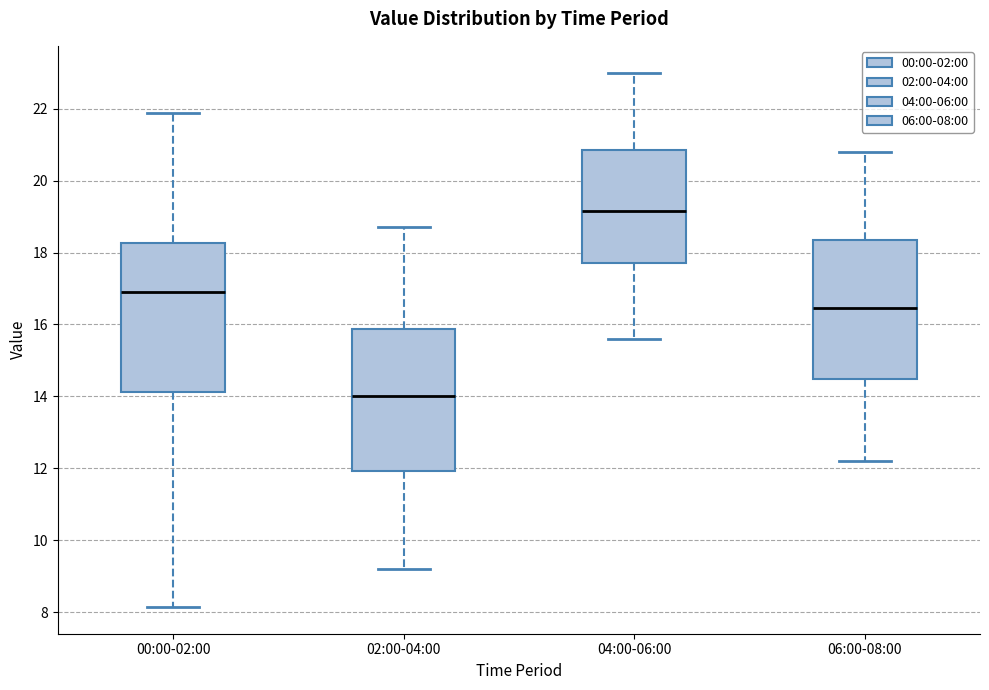

Reading left to right, read every box against the y-axis: the position of its median line, the range the box covers, and the ends of its whiskers. The values are not printed on the chart, so give them approximately, as read against the axis.

00:00-02:00: median 16.8, box 14.2 to 18.2, whiskers 8.2 to 21.8
02:00-04:00: median 14.0, box 12.0 to 15.8, whiskers 9.2 to 18.8
04:00-06:00: median 19.2, box 17.8 to 20.8, whiskers 15.6 to 23.0
06:00-08:00: median 16.4, box 14.4 to 18.4, whiskers 12.2 to 20.8